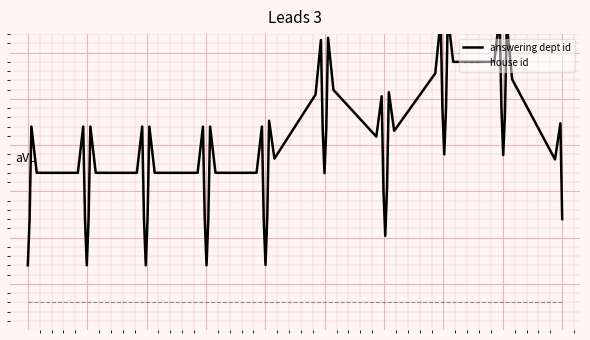

What is the difference between the maximum and second lowest values in the answering dept id series?

12